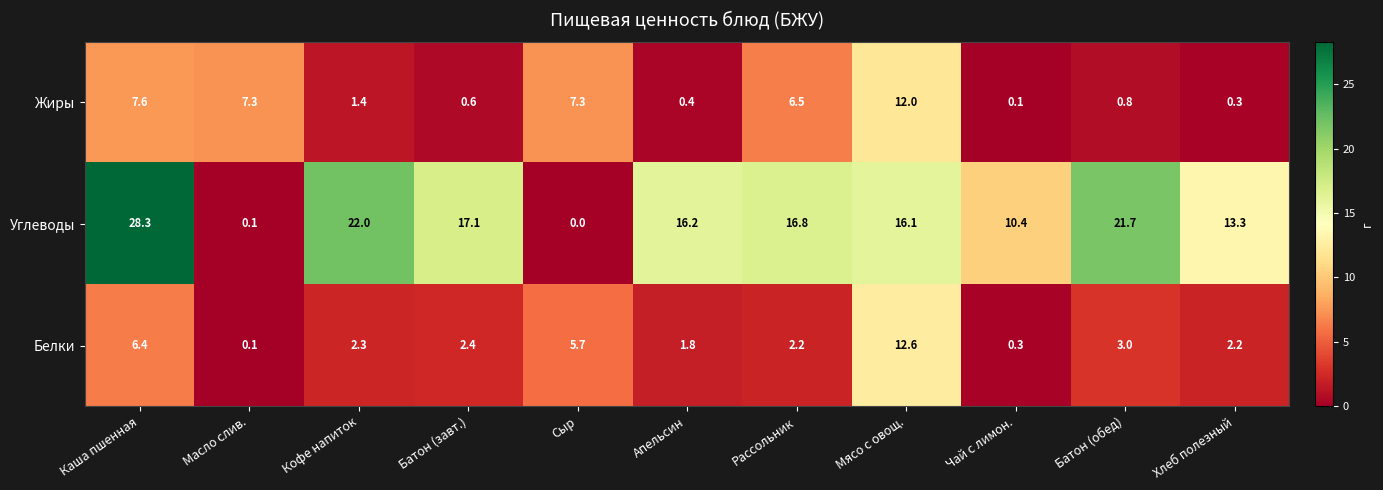

At how many categories does at least one series exceed 12?

8